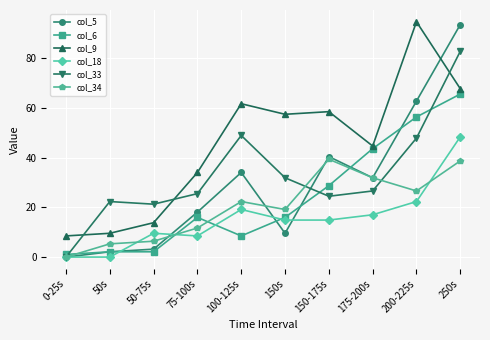

Which series has the largest range (max minus min)?

col_5